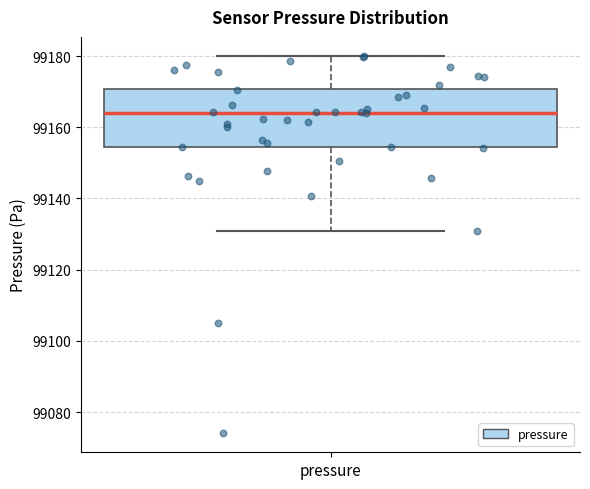

Where is the upper edge of the box for pressure on the y-axis? The values are not printed on the chart, so give them approximately, as read against the axis.

99170